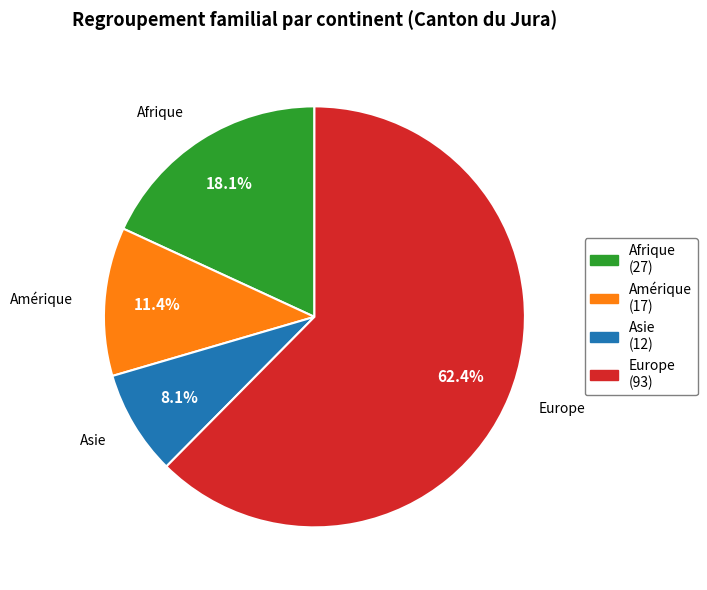

Is there any slice that represents more than half of the pie?

Yes